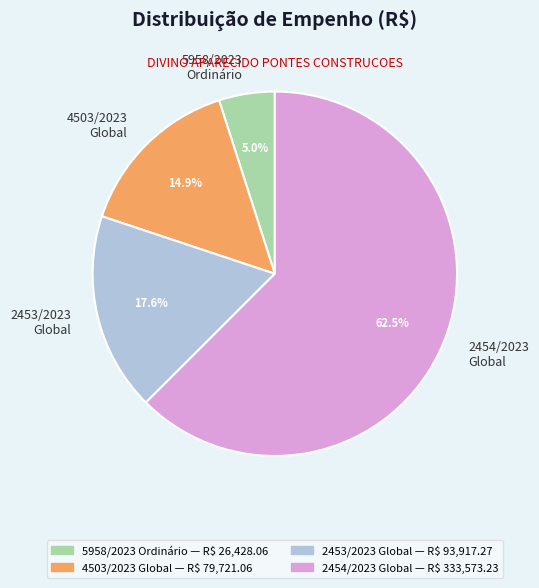

Do 5958/2023 Ordinário and 4503/2023 Global together represent more than half of the pie?

No